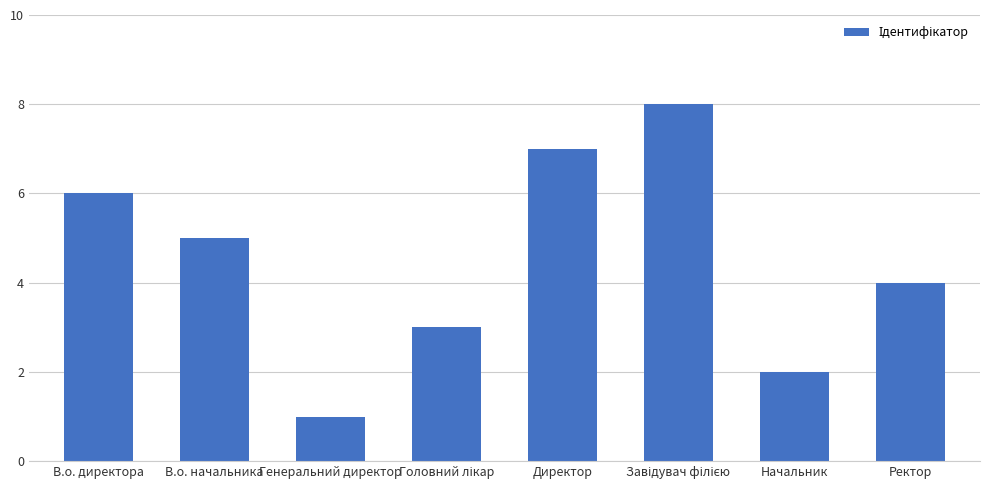

Count the number of categories in the chart.

8